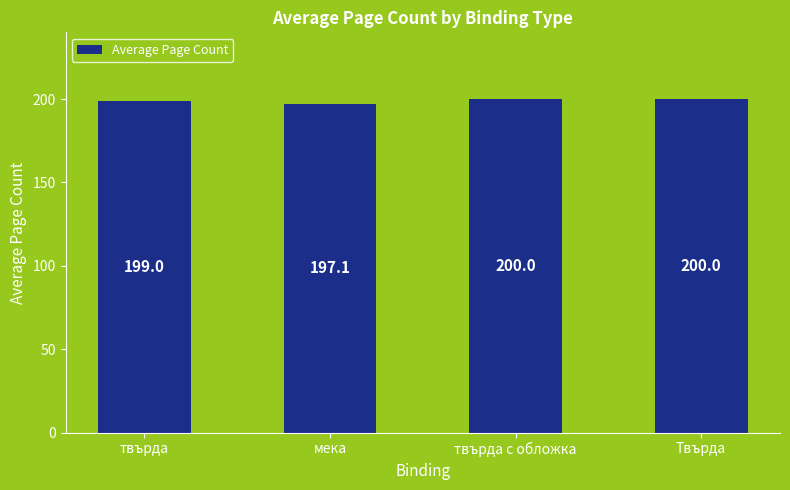

What is the greatest value displayed?

200.0